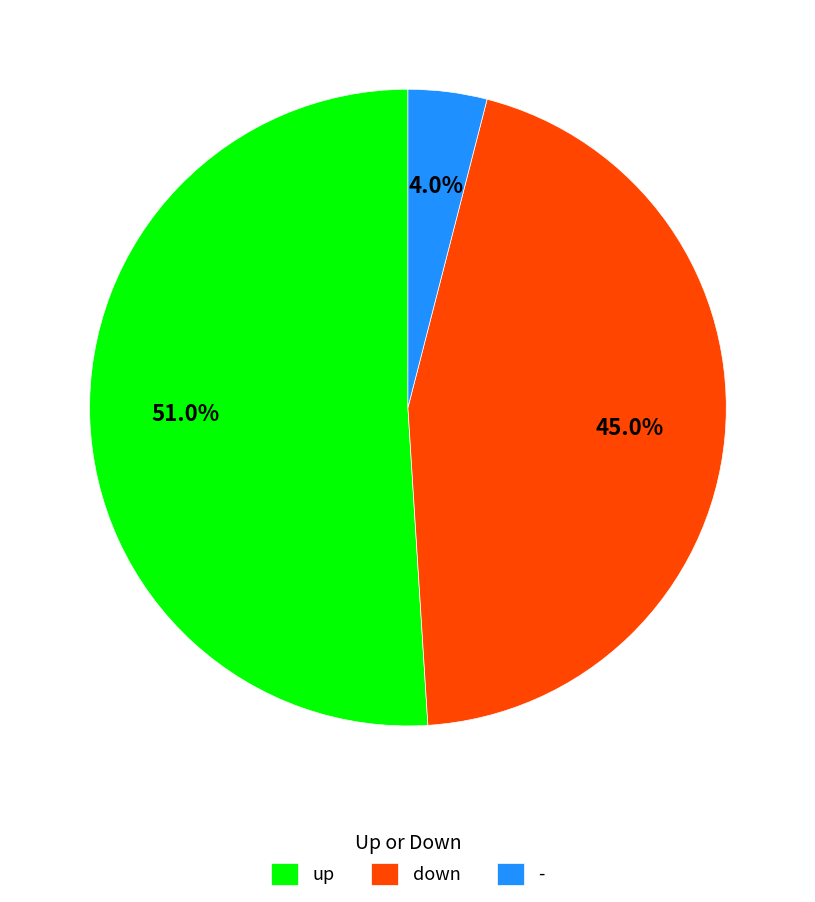

What is the total percentage of down and -?

49.0%